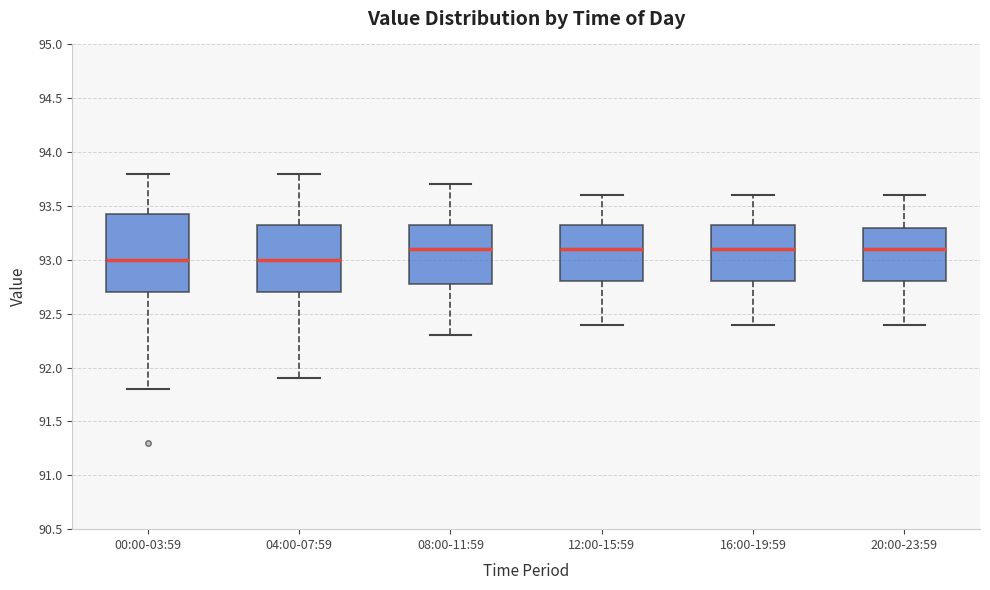

Reading left to right, transcribe this box plot: for each box, give where its median line is, the range the box spans, and where its two whiskers end, as read against the y-axis. The values are not printed on the chart, so give them approximately, as read against the axis.

00:00-03:59: median 93.00, box 92.70 to 93.45, whiskers 91.80 to 93.80
04:00-07:59: median 93.00, box 92.70 to 93.35, whiskers 91.90 to 93.80
08:00-11:59: median 93.10, box 92.80 to 93.35, whiskers 92.30 to 93.70
12:00-15:59: median 93.10, box 92.80 to 93.35, whiskers 92.40 to 93.60
16:00-19:59: median 93.10, box 92.80 to 93.35, whiskers 92.40 to 93.60
20:00-23:59: median 93.10, box 92.80 to 93.30, whiskers 92.40 to 93.60